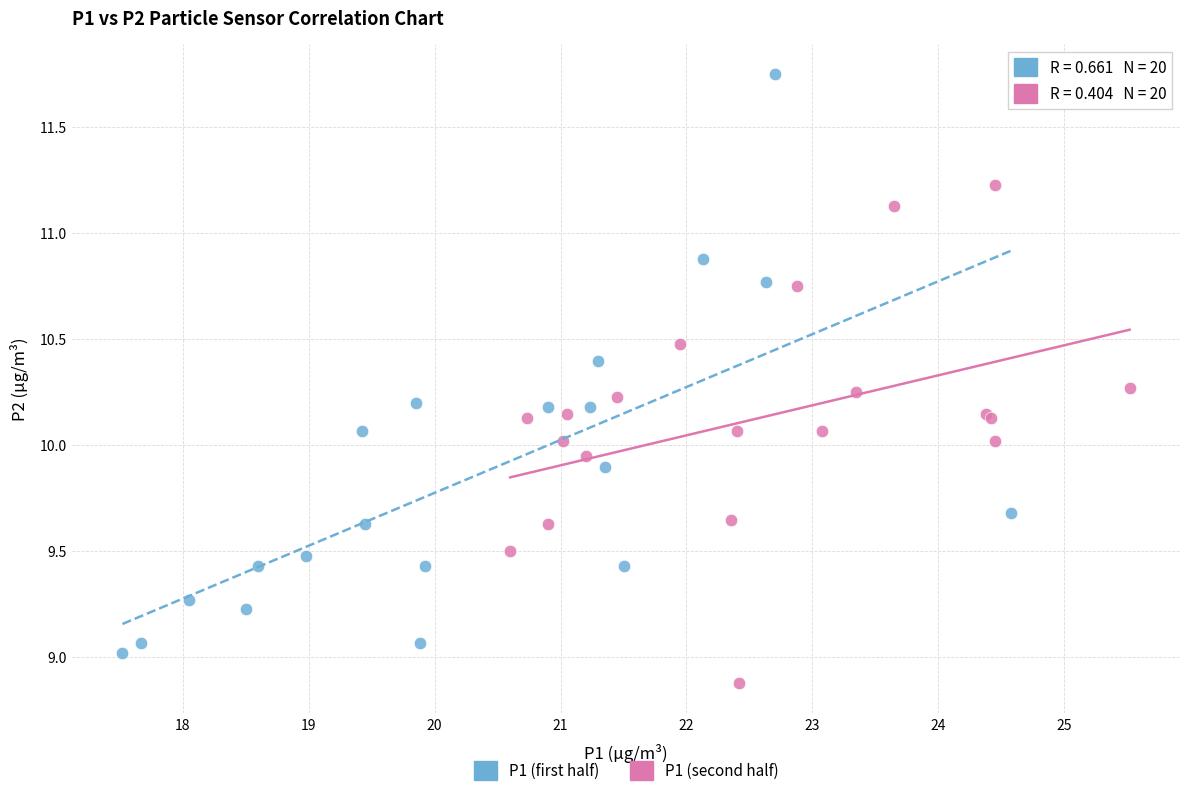

Which series has the largest Y range (max minus min)?

P1 (first half)